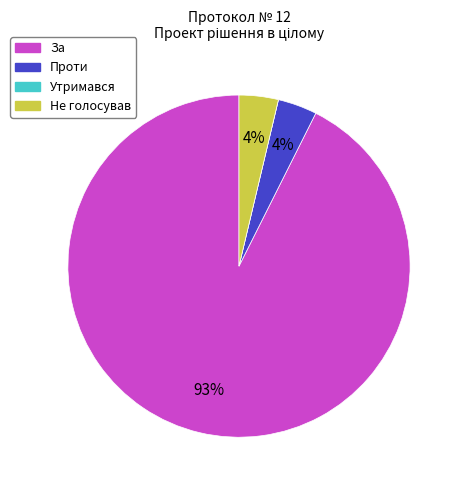

Is the sum of За and Проти greater than half?

Yes